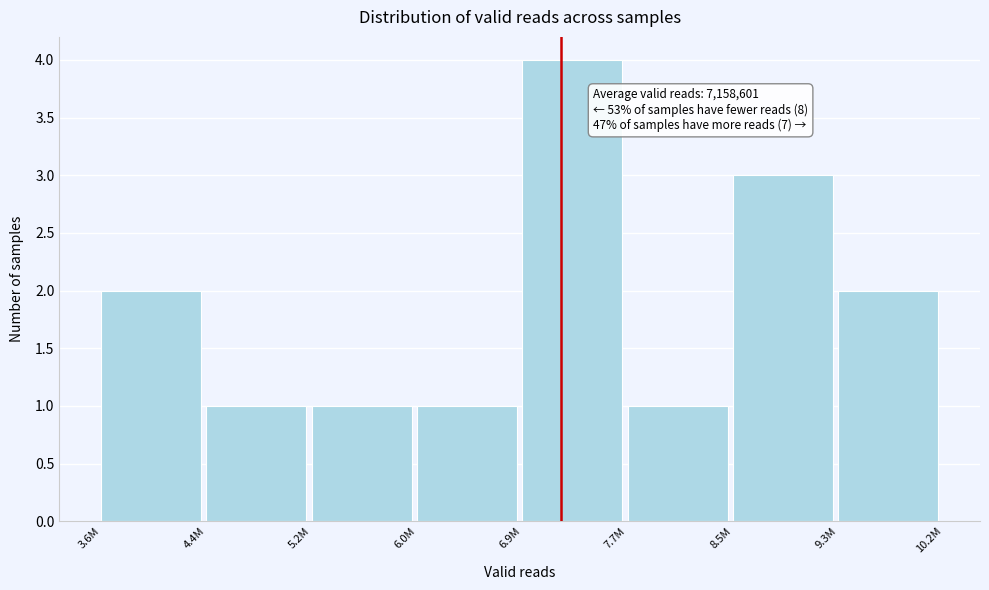

Reading right to left, transcribe all the data shown in this chart.

9.3M=2	8.5M=3	7.7M=1	6.9M=4	6.0M=1	5.2M=1	4.4M=1	3.6M=2